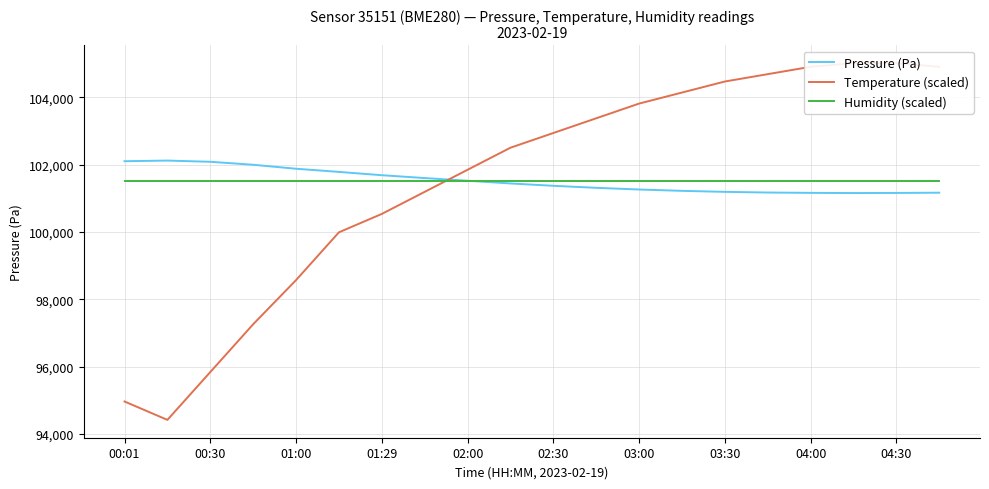

What is the value of the Pressure (Pa) point at the 8th from the left?

101600.0